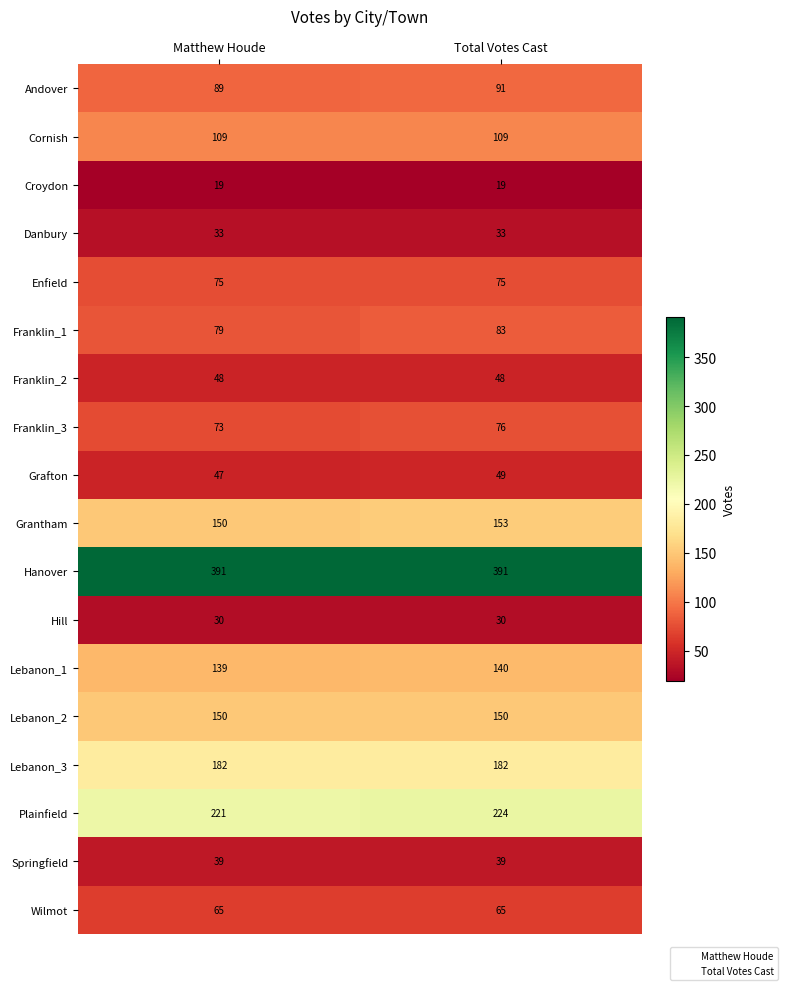

What is the greatest value displayed?

391